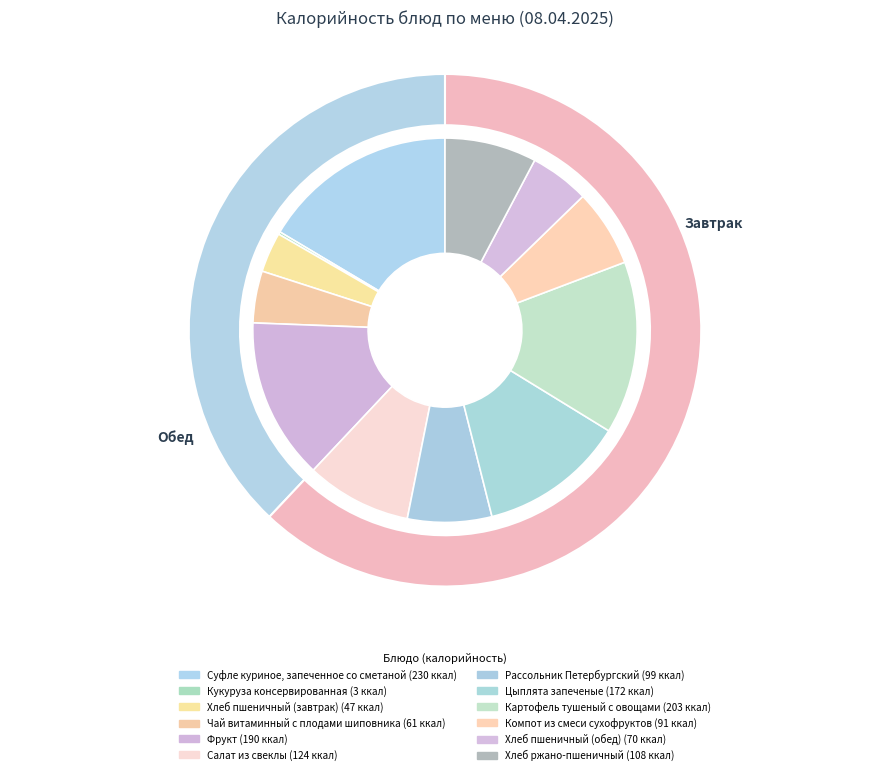

The Цыплята запеченые slice represents 18% of the pie. True or false?

False